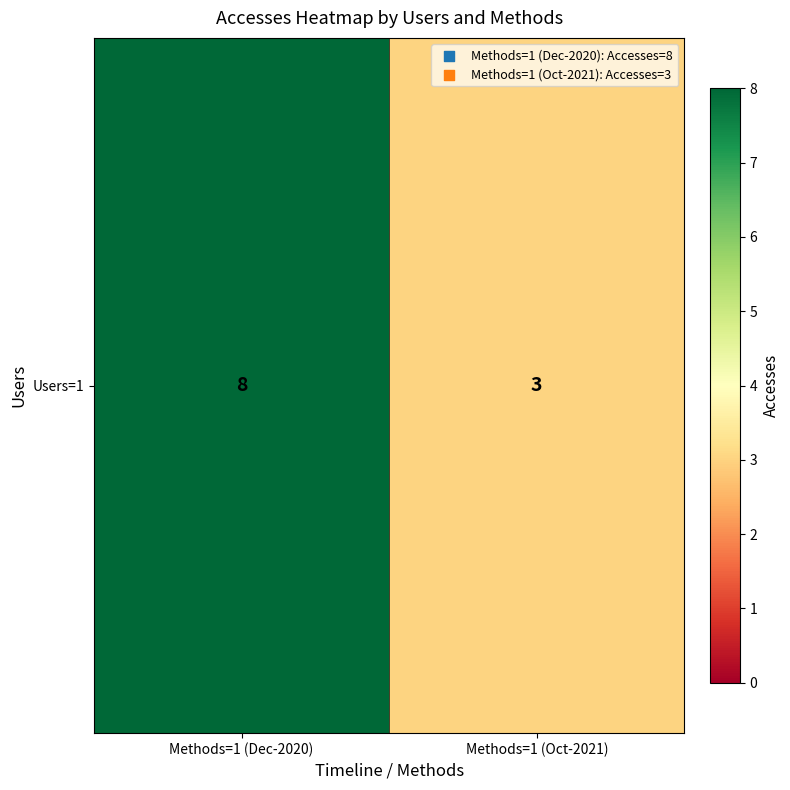

Reading left to right, extract all data points from this chart.

Methods=1 (Dec-2020)=8	Methods=1 (Oct-2021)=3